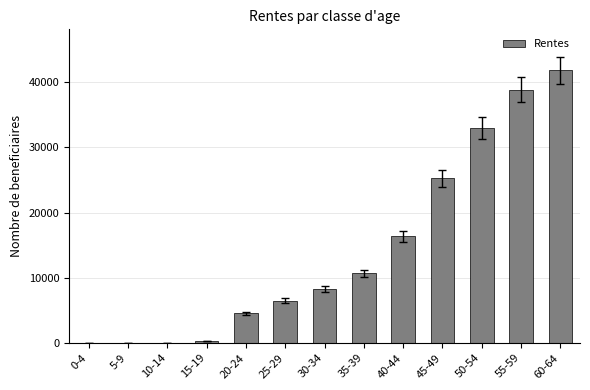

Which label corresponds to the largest value in the chart?

60-64